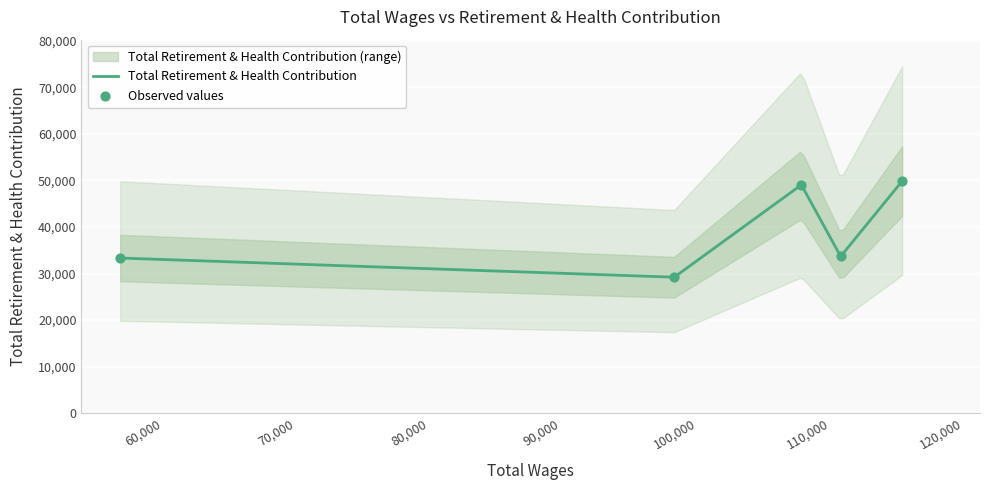

Approximately how many times larger is the value at 112478 compared to 99963?

1.2